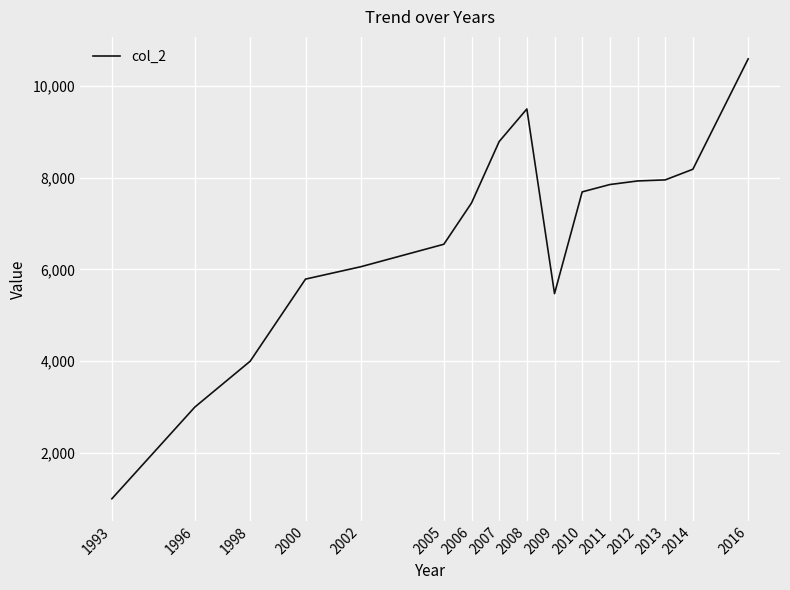

What is the sum of the values at 2013 and 2000?

13743